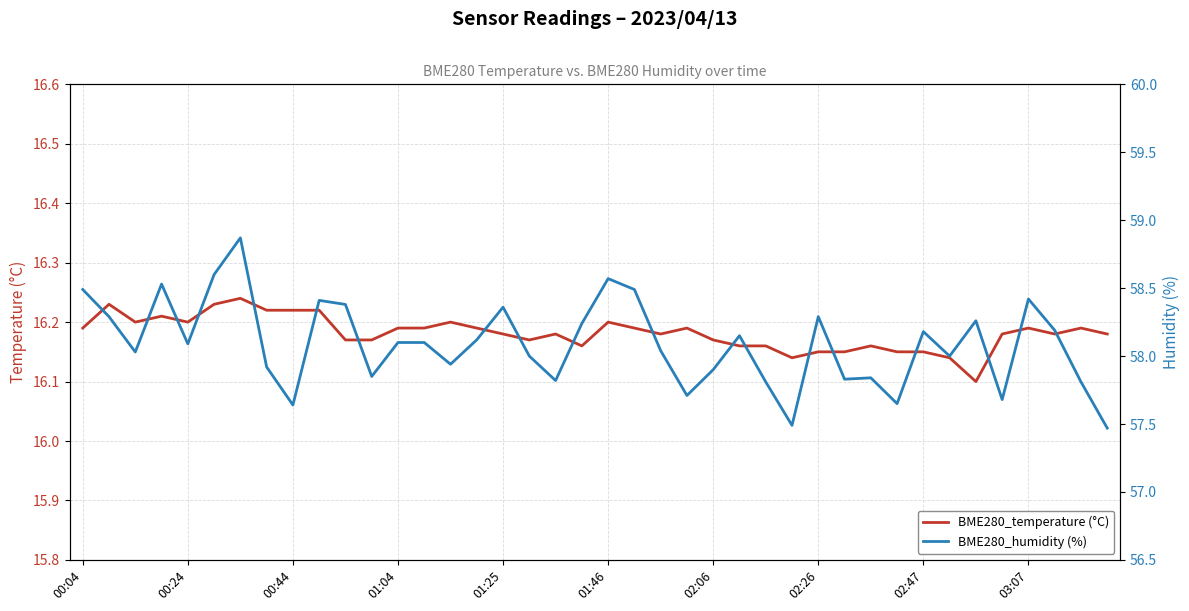

Which has a higher value, 11 or 20?

20